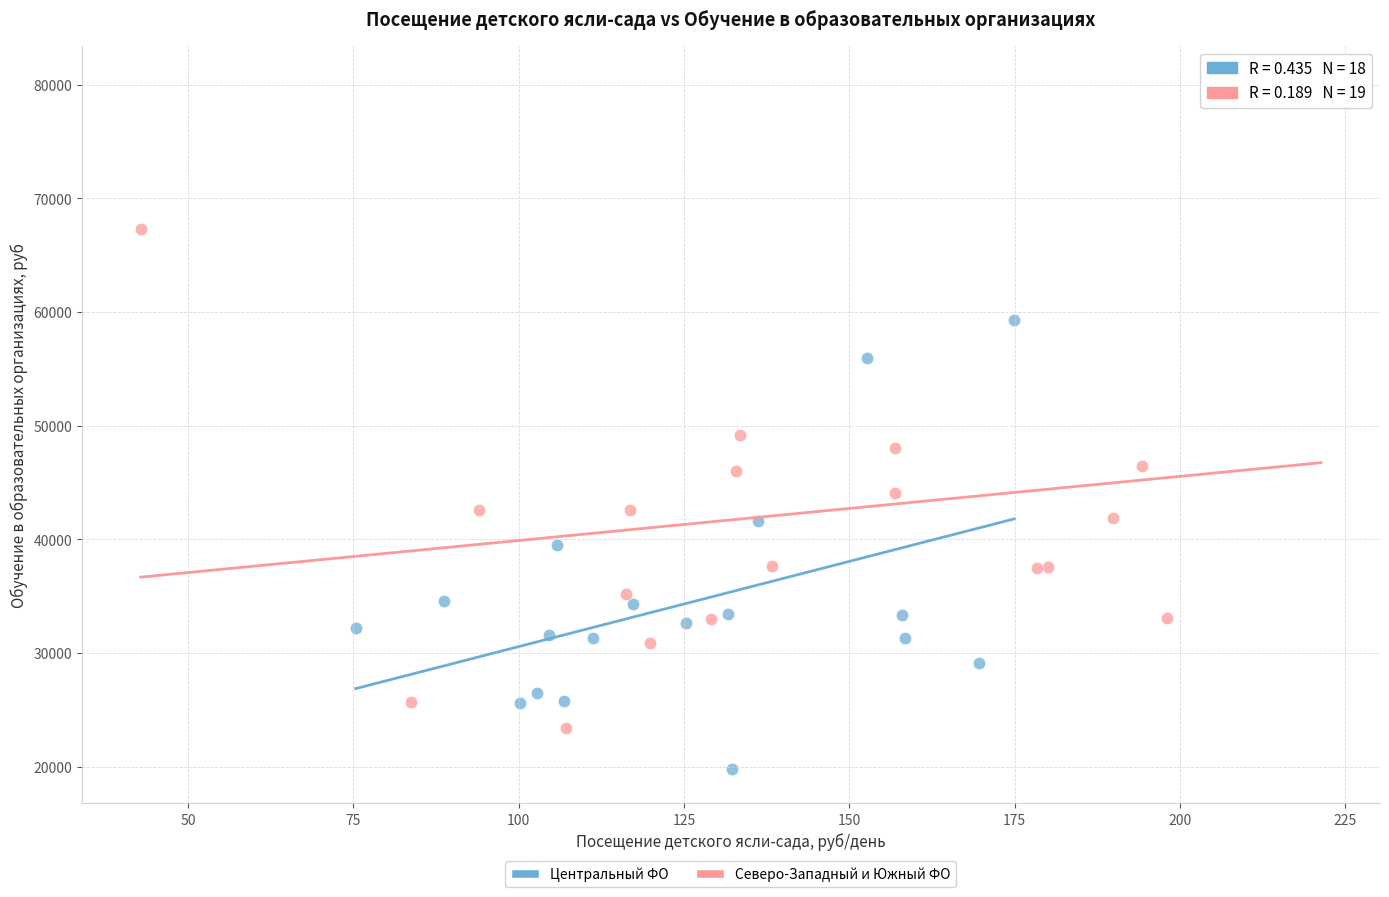

Which series reaches the minimum Y coordinate?

Центральный ФО